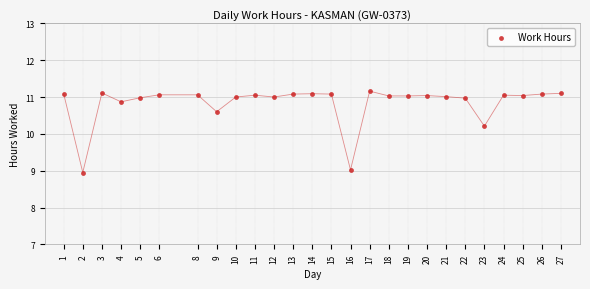

What Y value in the scatter plot is closest to 10?

10.2